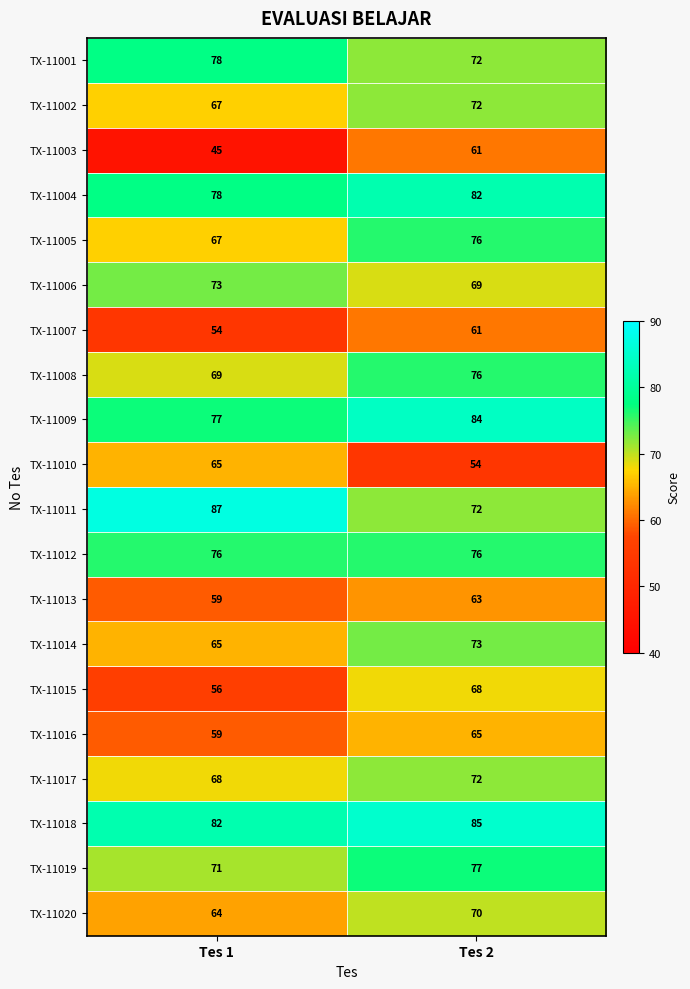

At which category is the sum across all series the highest?

Tes 2